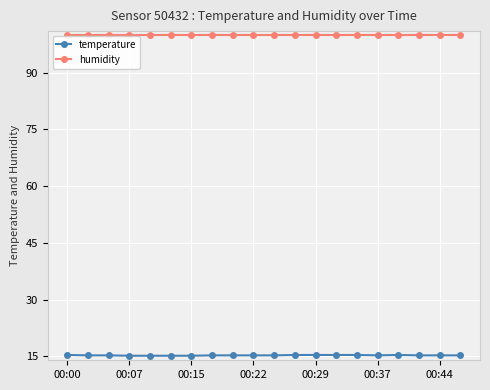

What is the value of the humidity point at the 14th from the left?

99.9